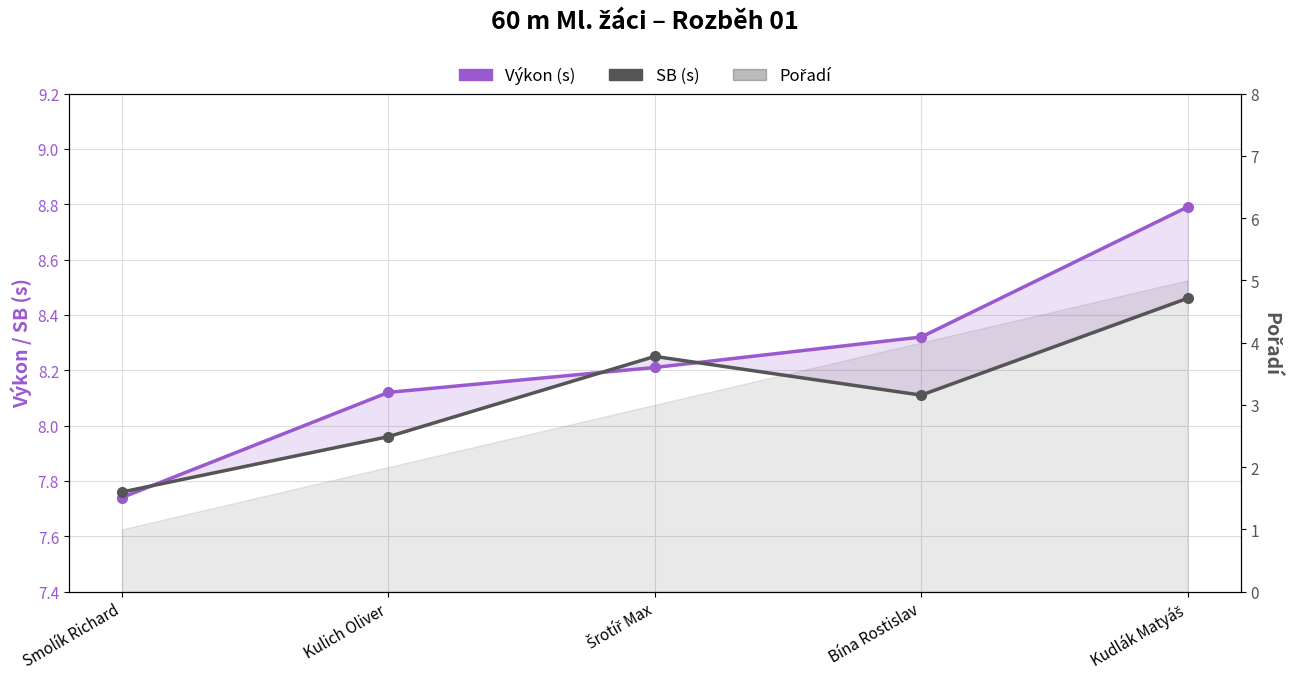

Rank the series by their maximum value, from lowest to highest.

Pořadí, SB (s), Výkon (s)